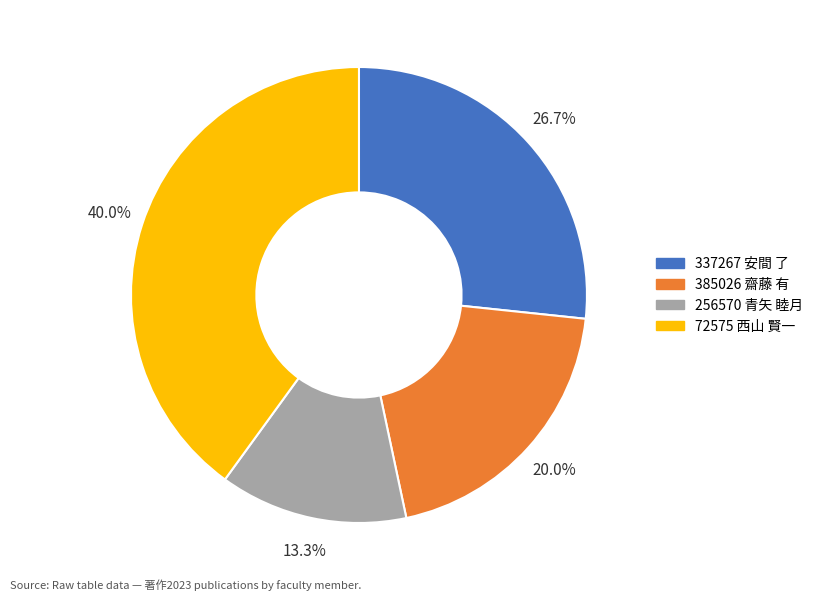

To the nearest percent, what is the difference between the largest and smallest slice percentages?

27%